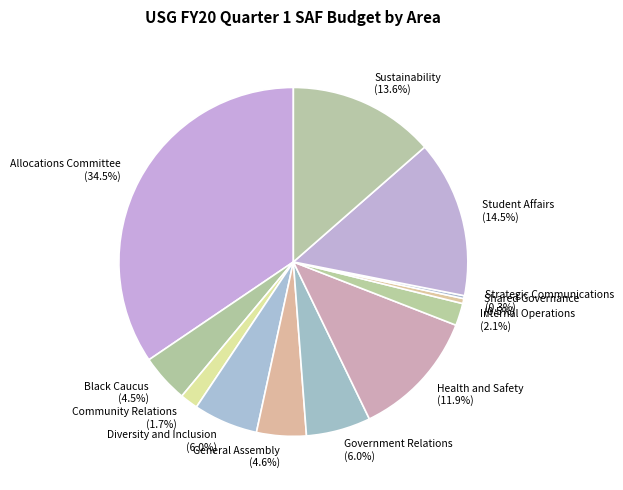

Does Diversity and Inclusion (6.0%) account for over 50% of the chart?

No